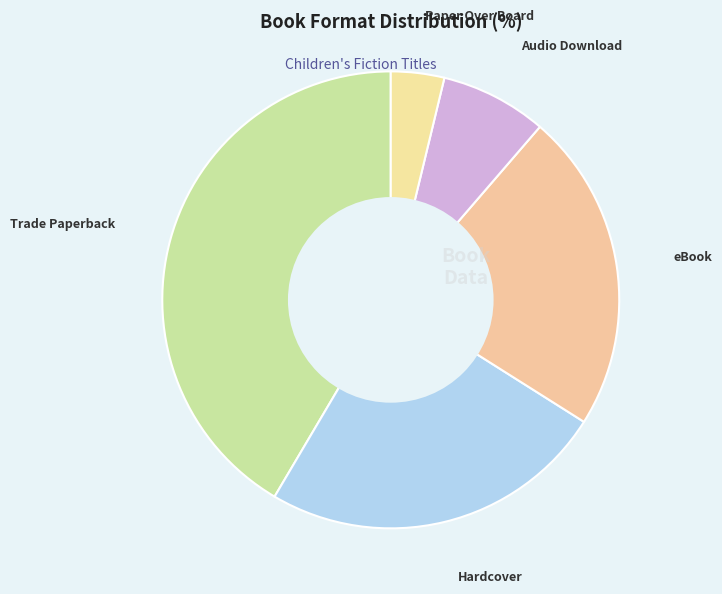

Which has a higher value, Trade Paperback or Hardcover?

Trade Paperback